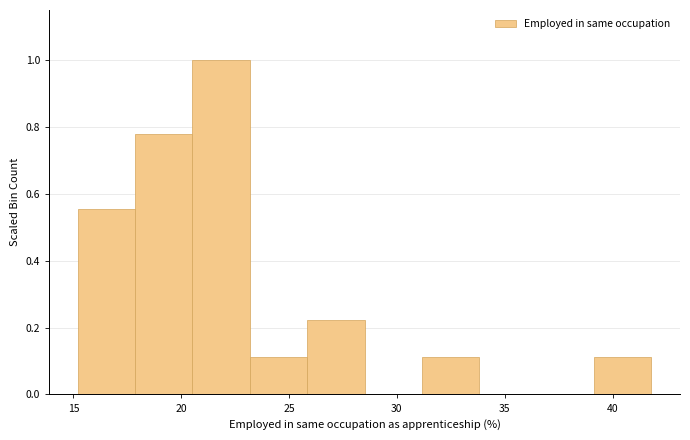

Over which range of the x-axis is the bar tallest?

20.5 to 23.0